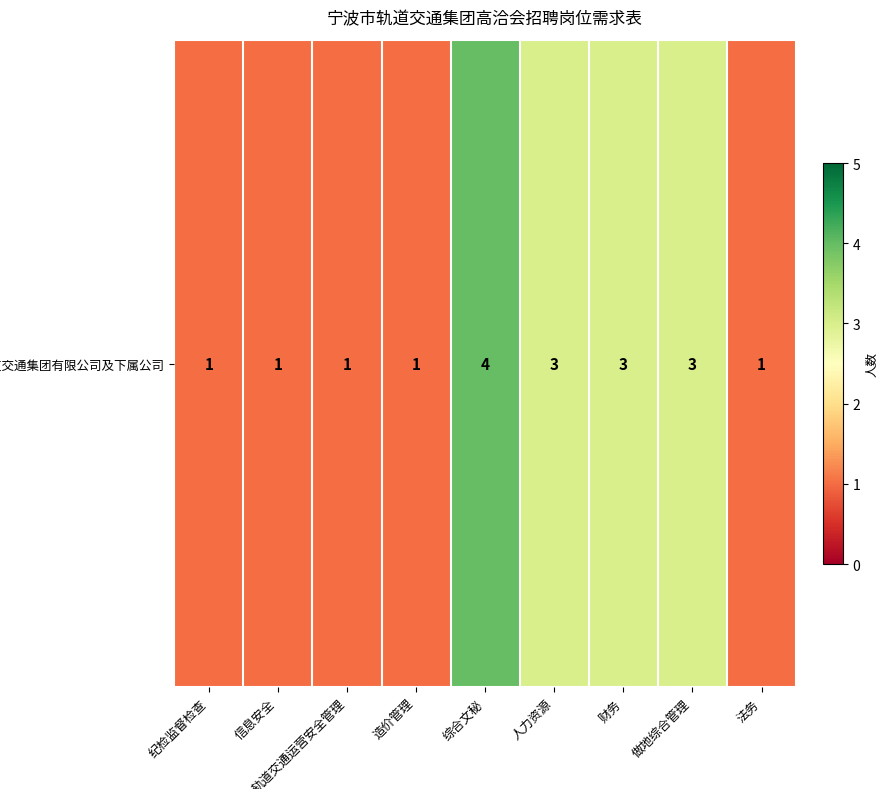

Approximately how many times larger is the value at 纪检监督检查 compared to 轨道交通运营安全管理?

1.0